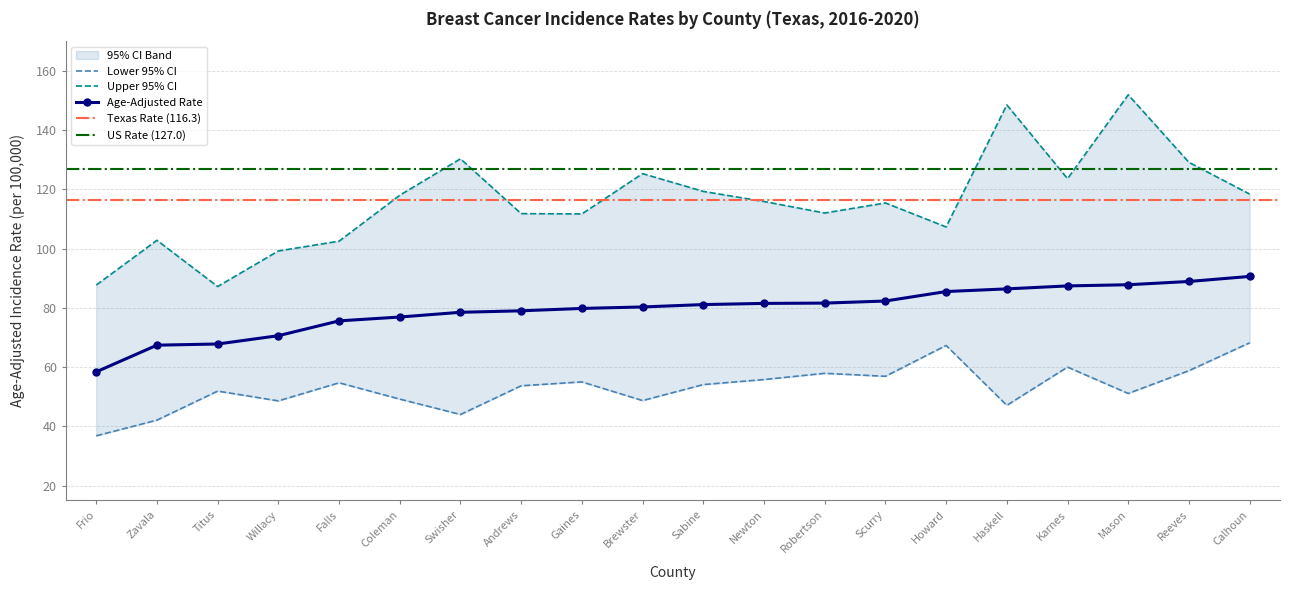

At which label does Age-Adjusted Rate reach its minimum?

Frio